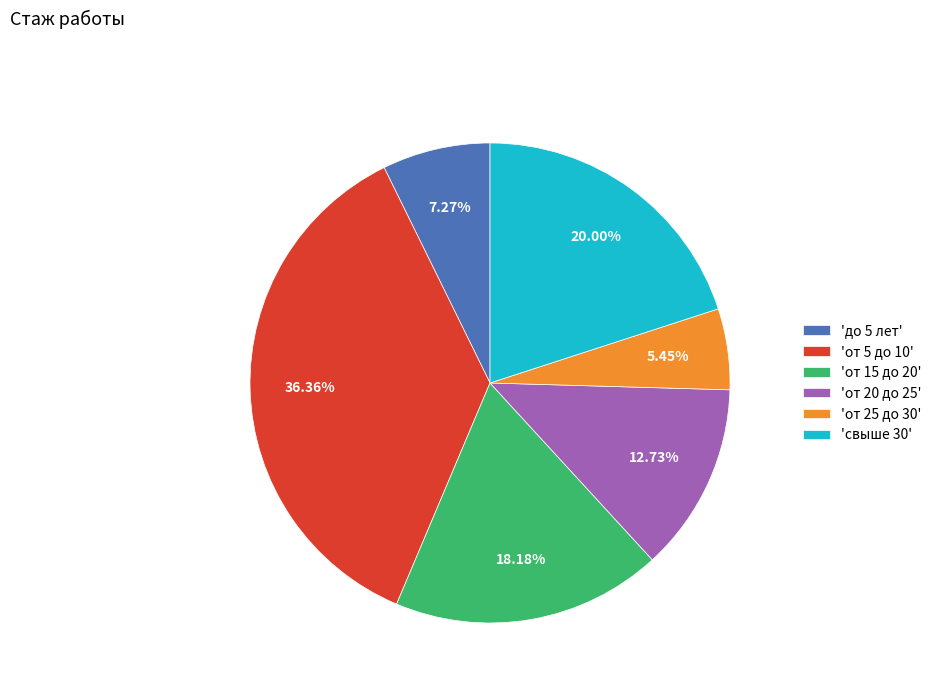

Does 'свыше 30' account for over 50% of the chart?

No